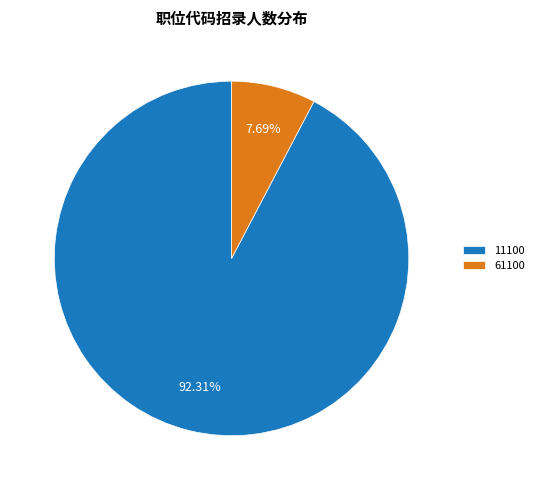

Rank the categories by value from highest to lowest.

11100, 61100